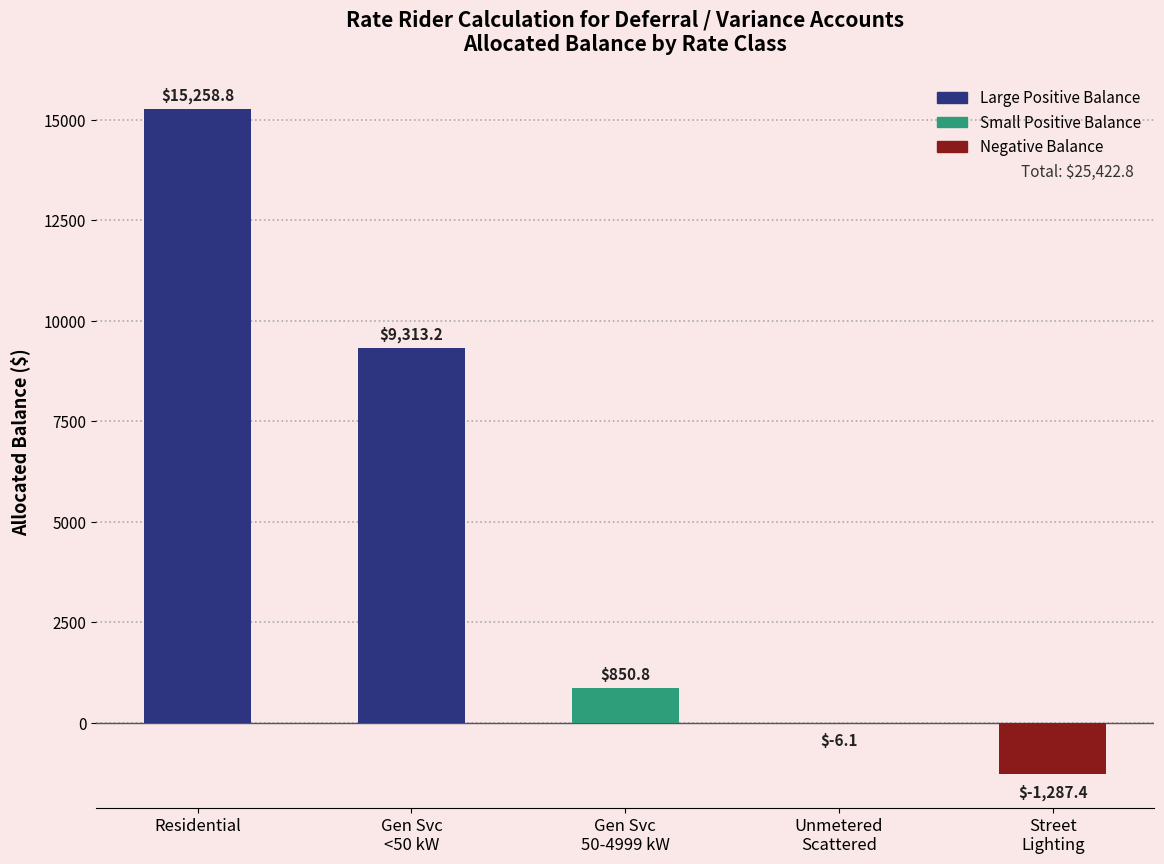

At which label does the data first exceed 850?

Residential